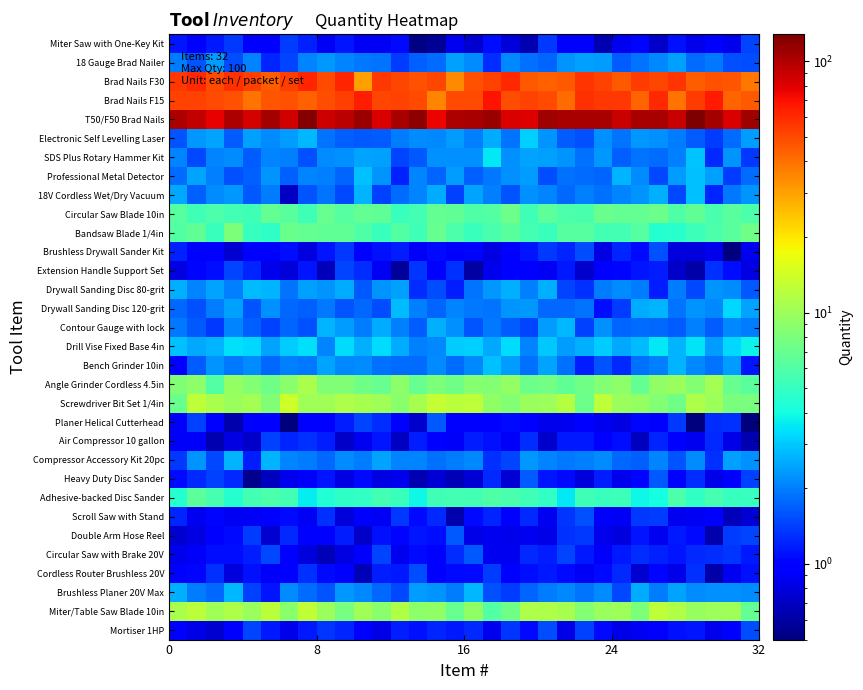

Which series has the largest total across all categories?

T50/F50 Brad Nails